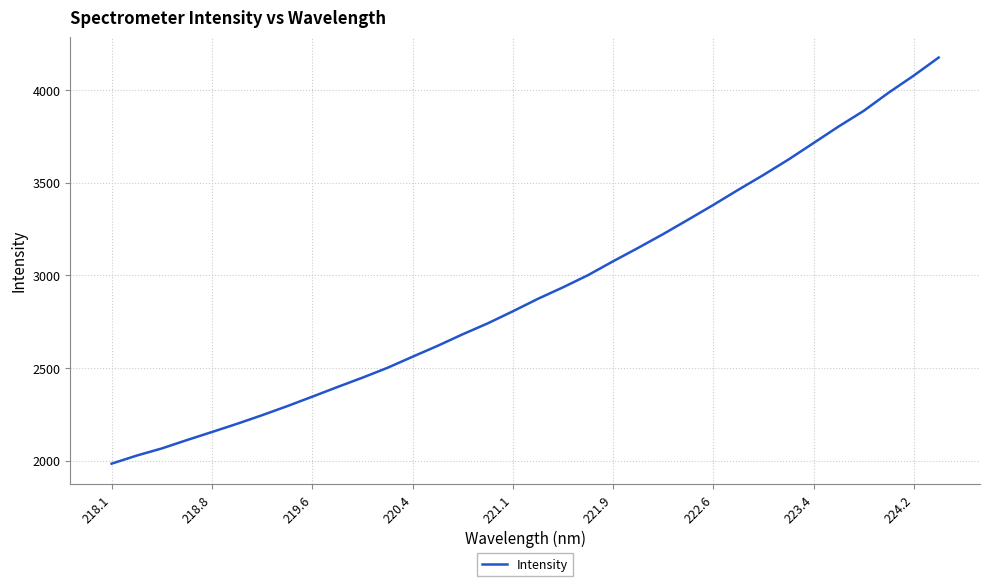

How many lines are shown in the chart?

1